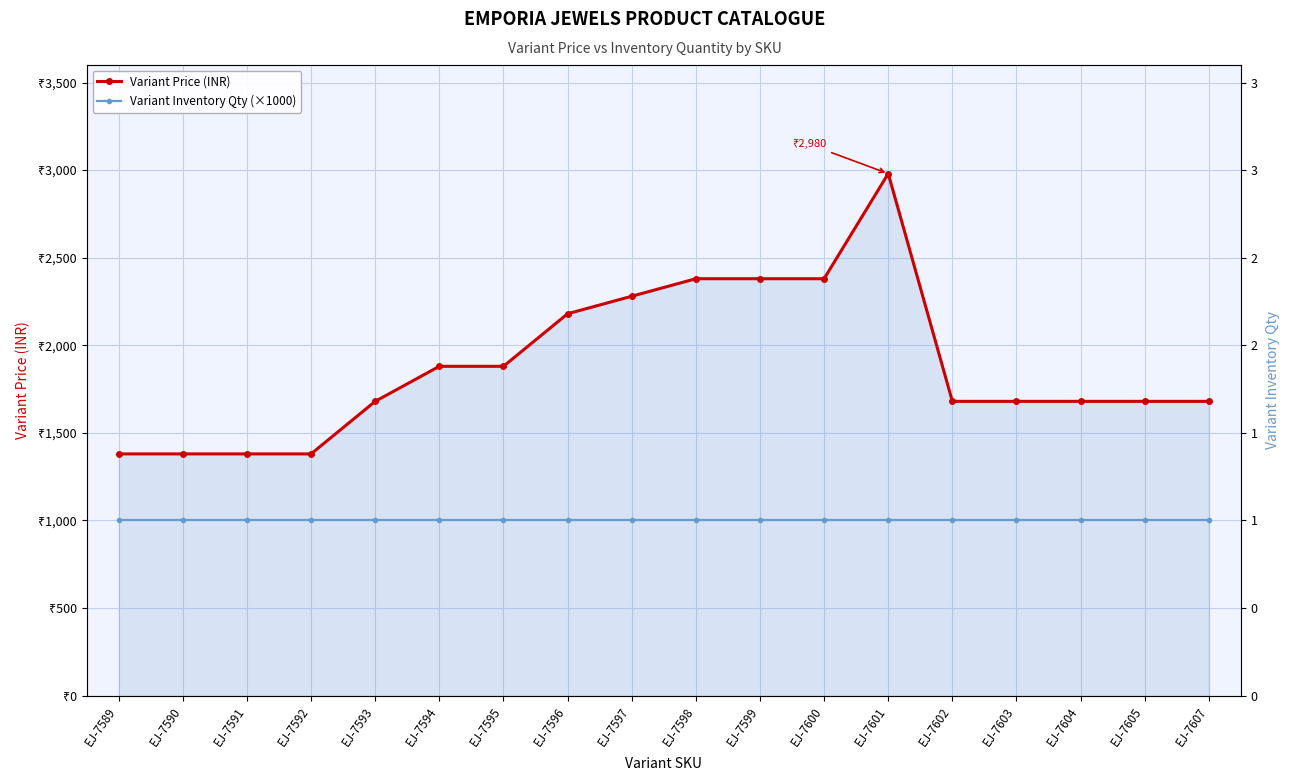

The Variant Inventory Qty (×1000) series shows 354 at EJ-7603. True or false?

False